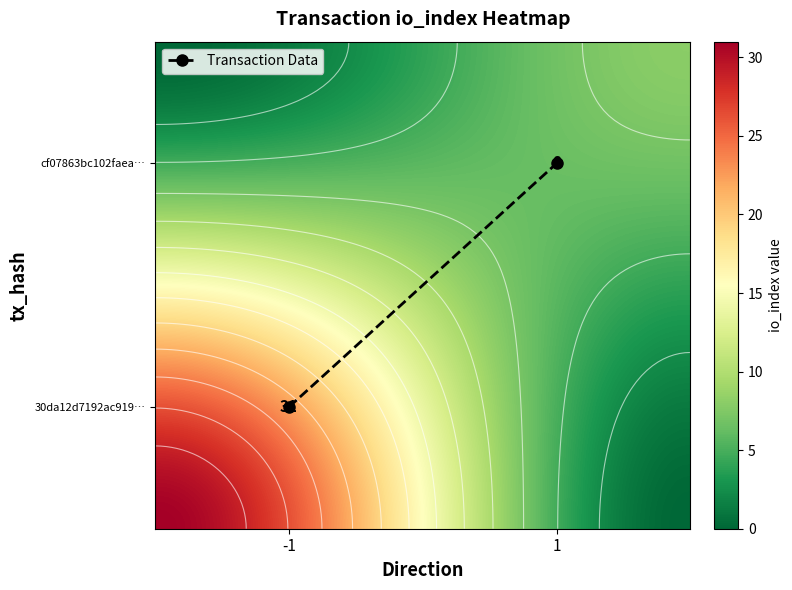

Reading left to right, extract all data points from this chart.

30da12d7192ac919965f8f5daf3bd6816ffd45e: -1	31
cf07863bc102faeacc425d6ba03b0733c6fa239: 1	8